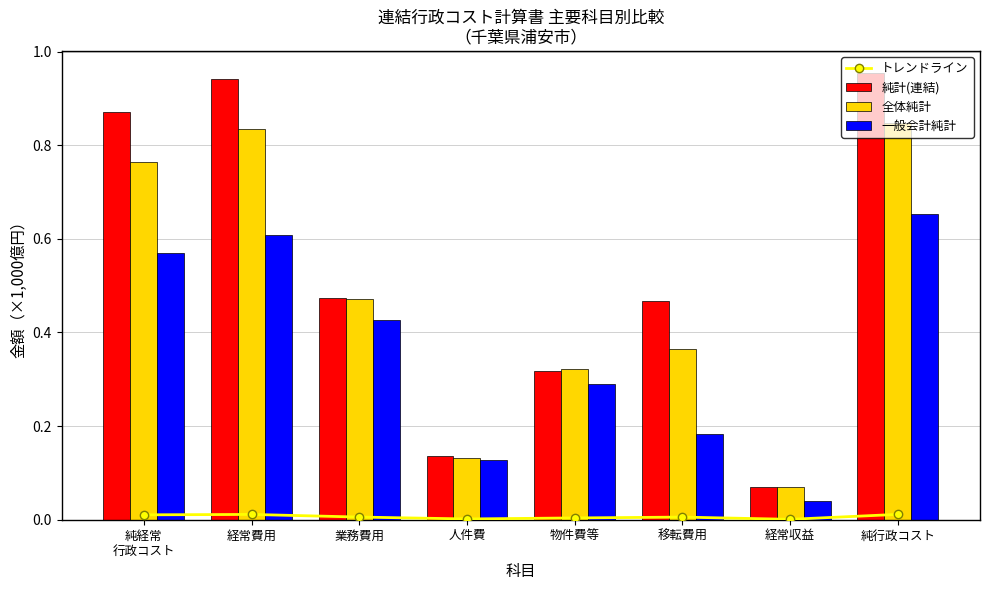

At 経常費用, list the series in order from smallest to largest.

トレンドライン, 一般会計純計, 全体純計, 純計(連結)